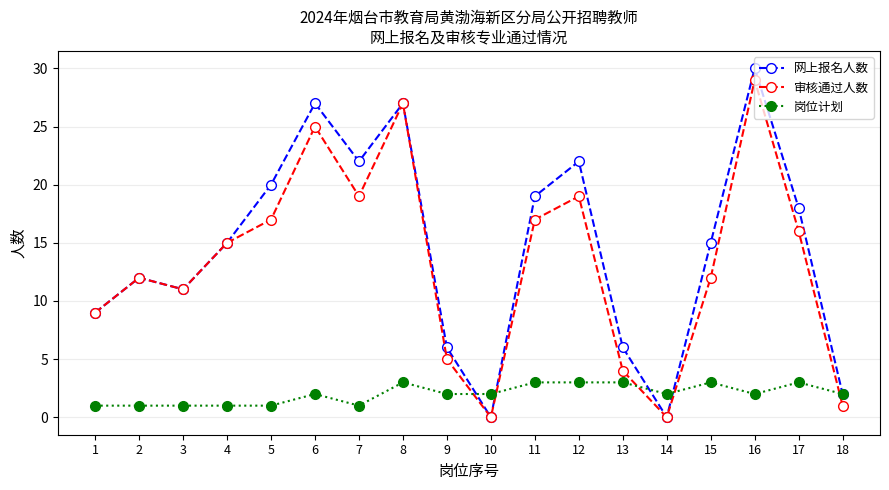

What is the greatest value displayed?

30